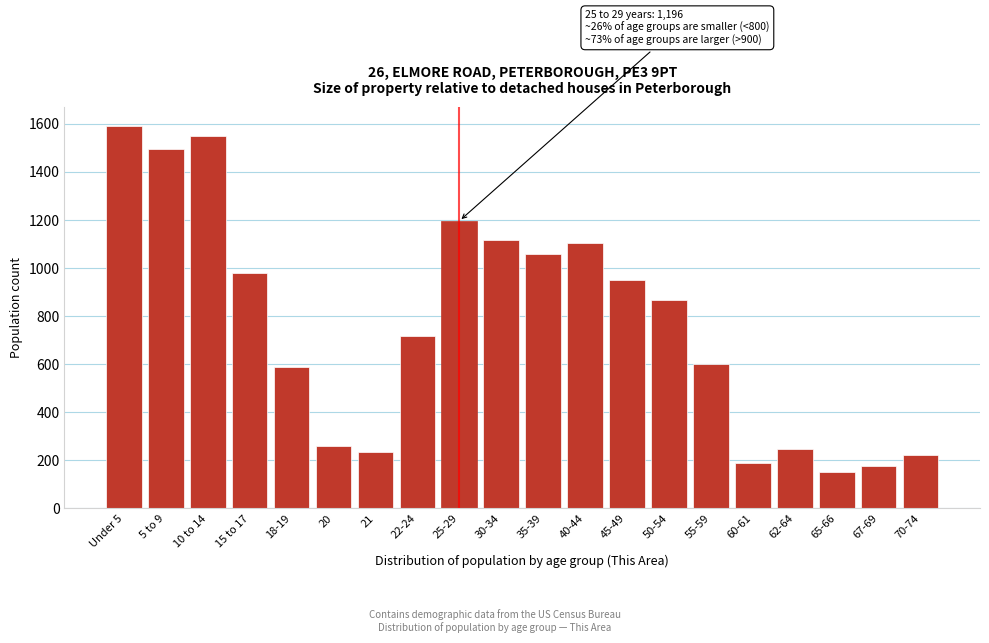

Reading right to left, transcribe all the data shown in this chart.

220	175	150	245	190	602	866	949	1104	1058	1116	1196	718	234	258	589	978	1551	1494	1591